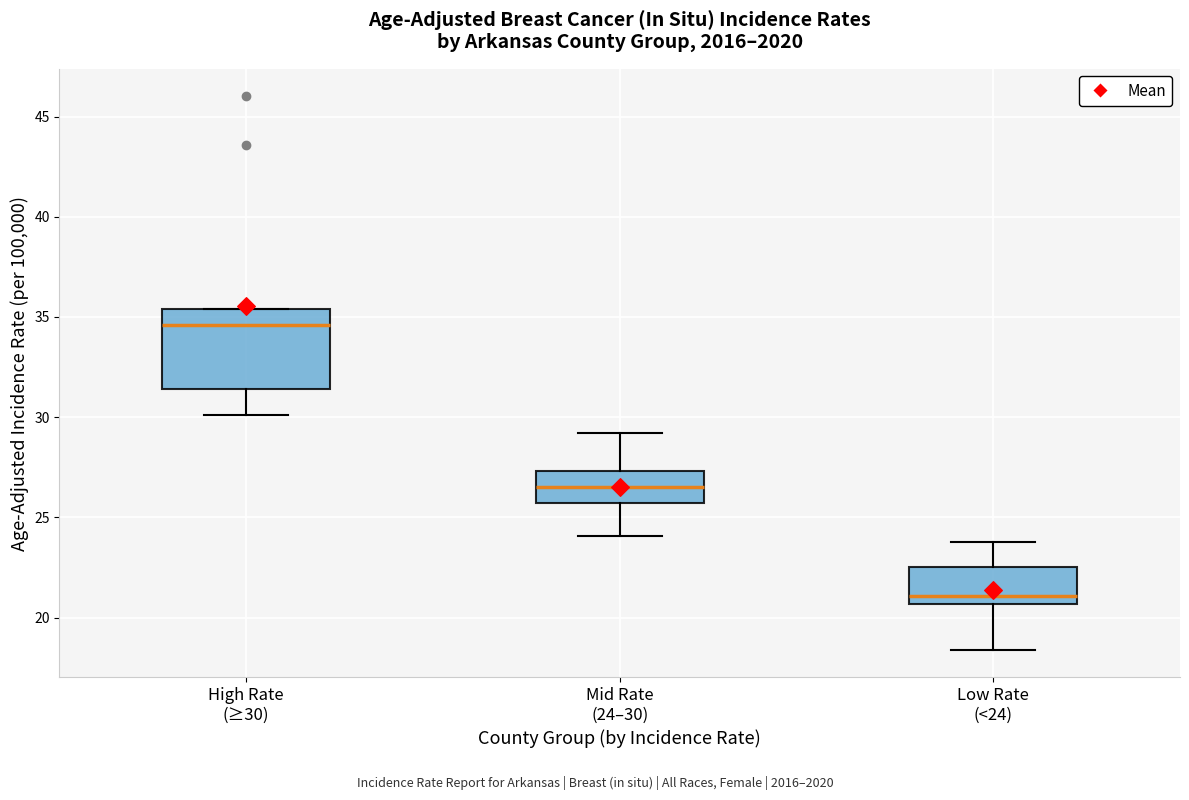

Where does the lower whisker of the box for Mid Rate (24–30) end on the y-axis? The values are not printed on the chart, so give them approximately, as read against the axis.

24.0